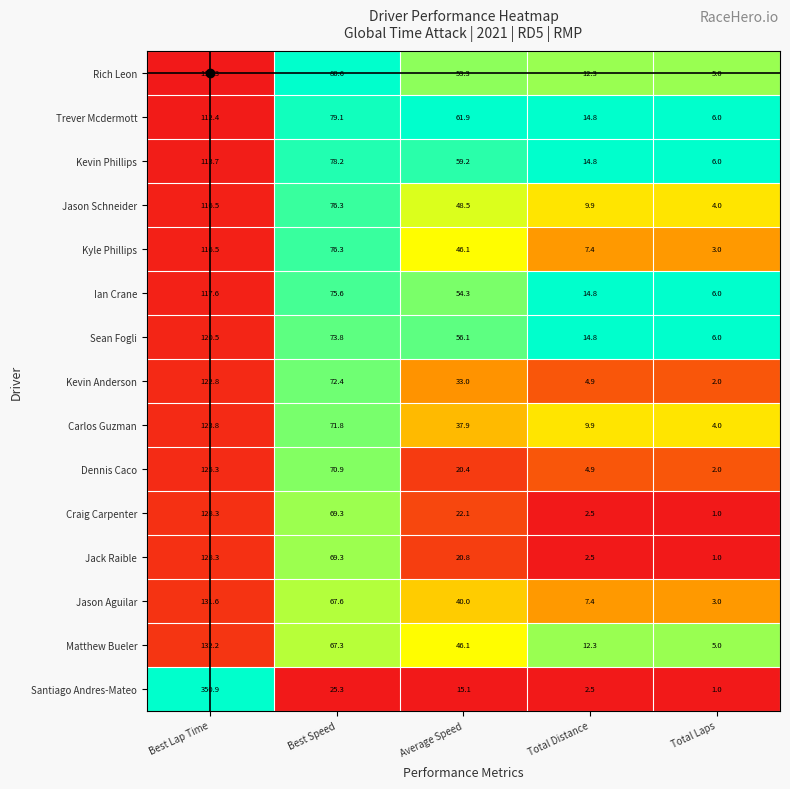

At which category is the sum across all series the highest?

Best Lap Time